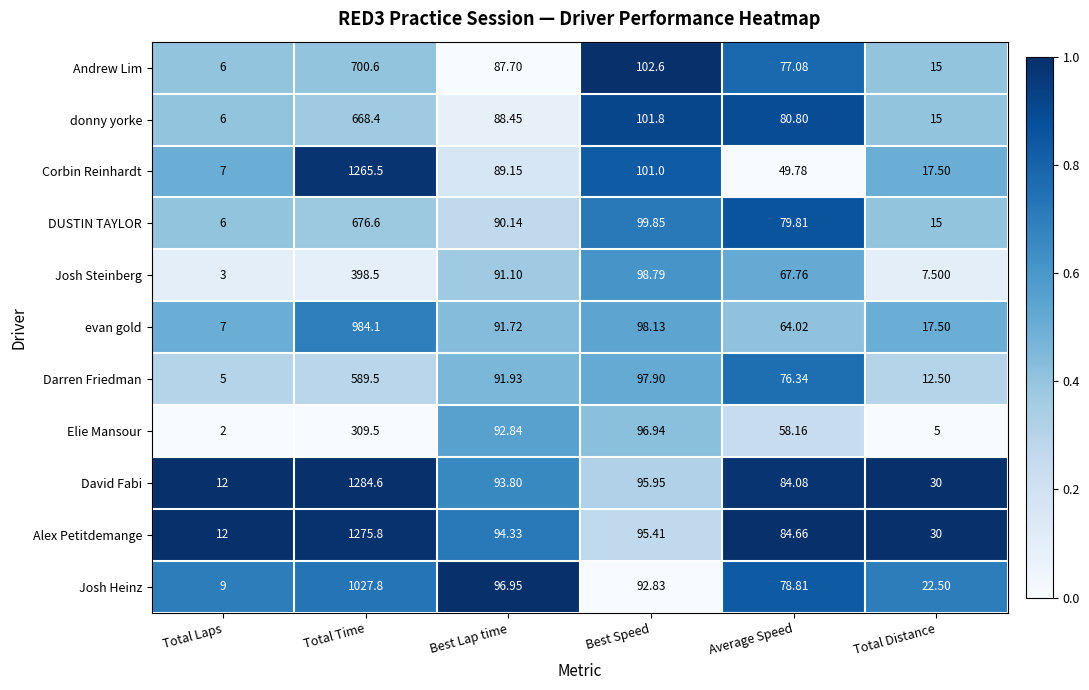

How many categories are shown in the chart?

6